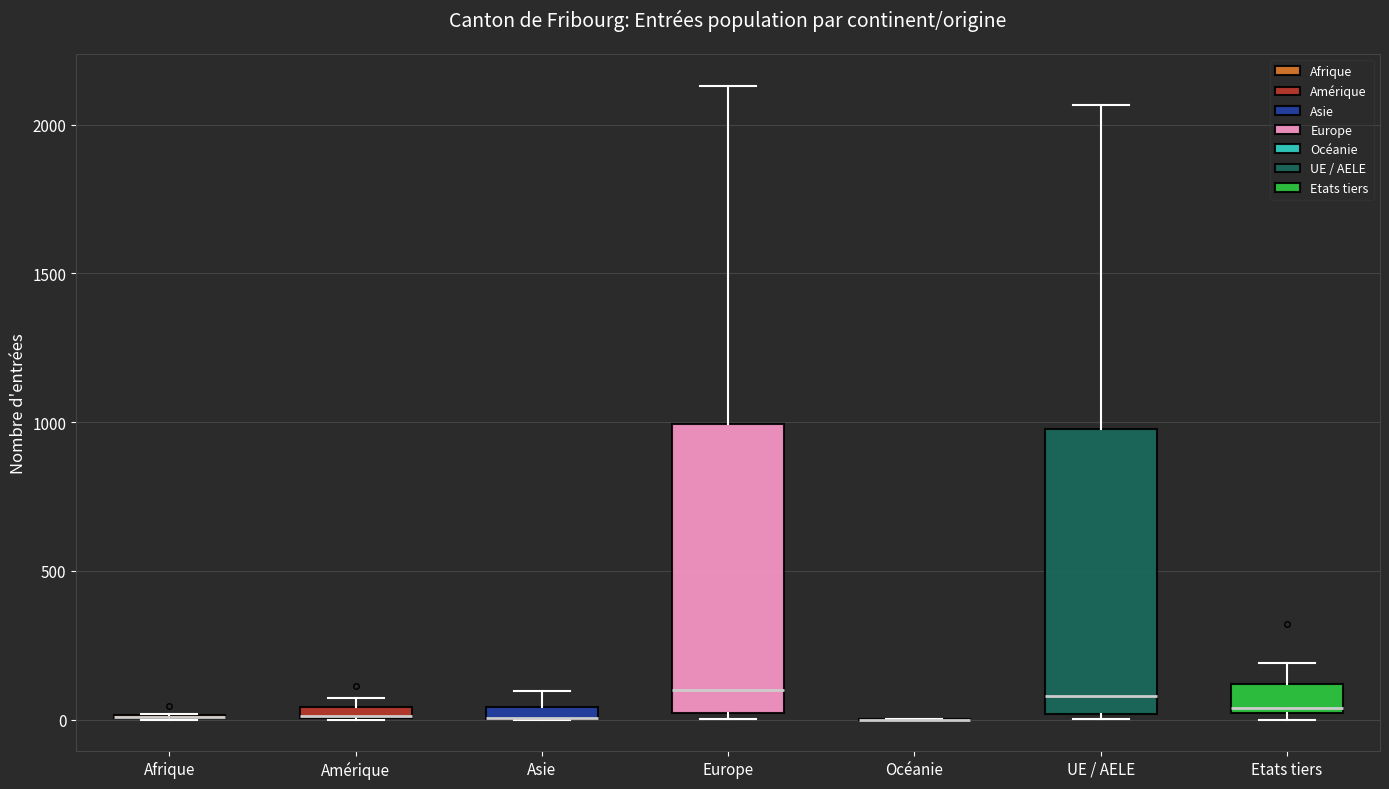

Where does the upper whisker of the box for Etats tiers end on the y-axis? The values are not printed on the chart, so give them approximately, as read against the axis.

200